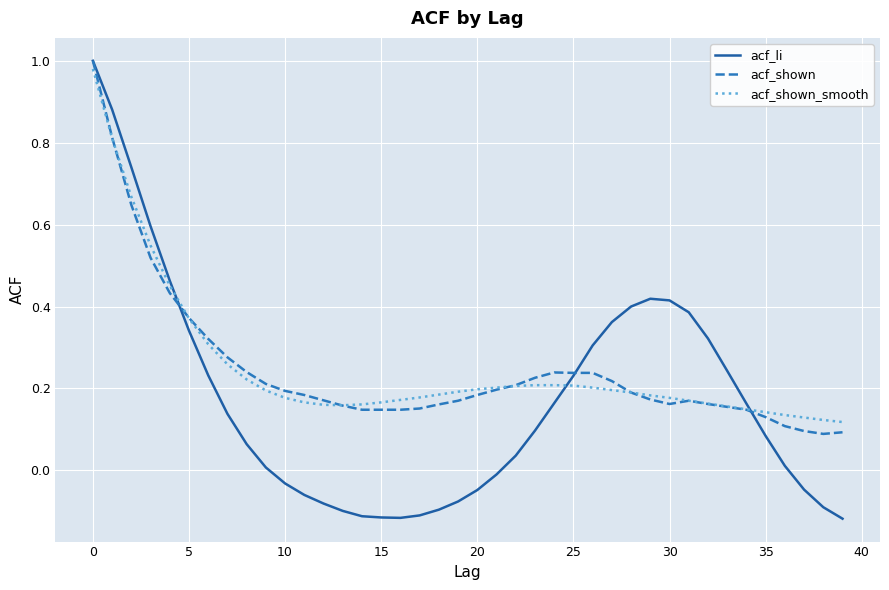

How many categories are shown in the chart?

40